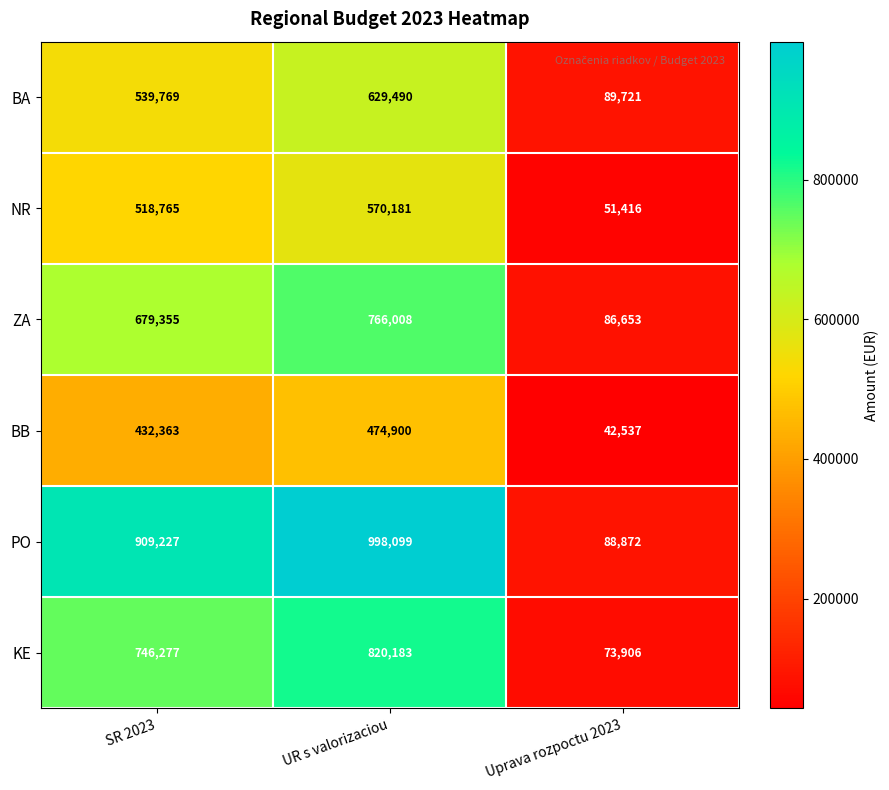

How many series are shown in this chart?

6